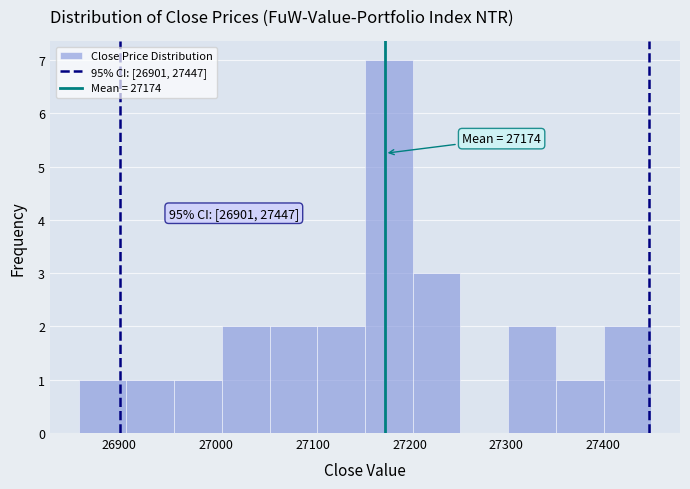

Which range on the x-axis has the tallest bar?

27150 to 27200